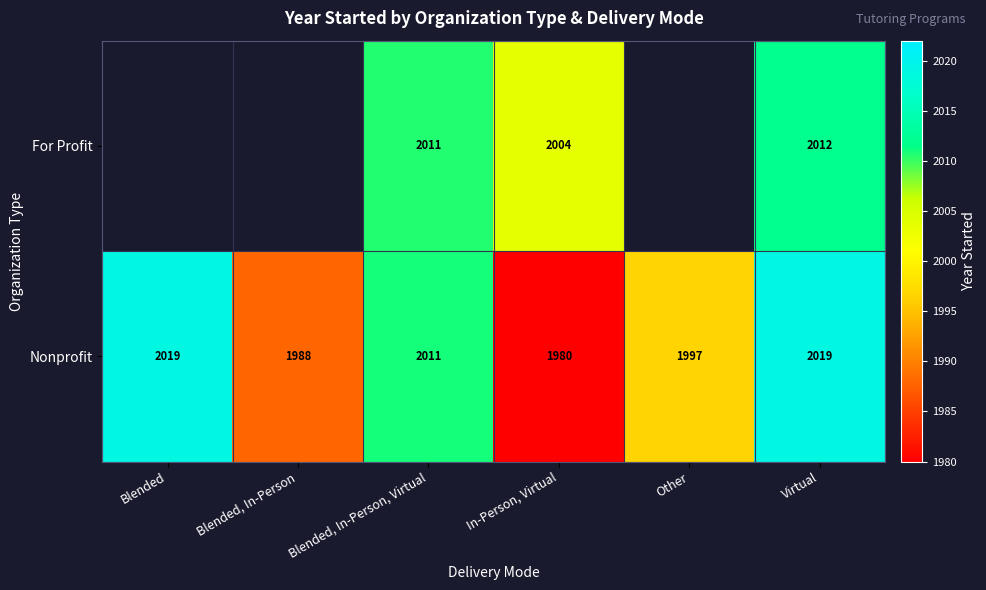

Where is Nonprofit nearest to the value 1999?

Other